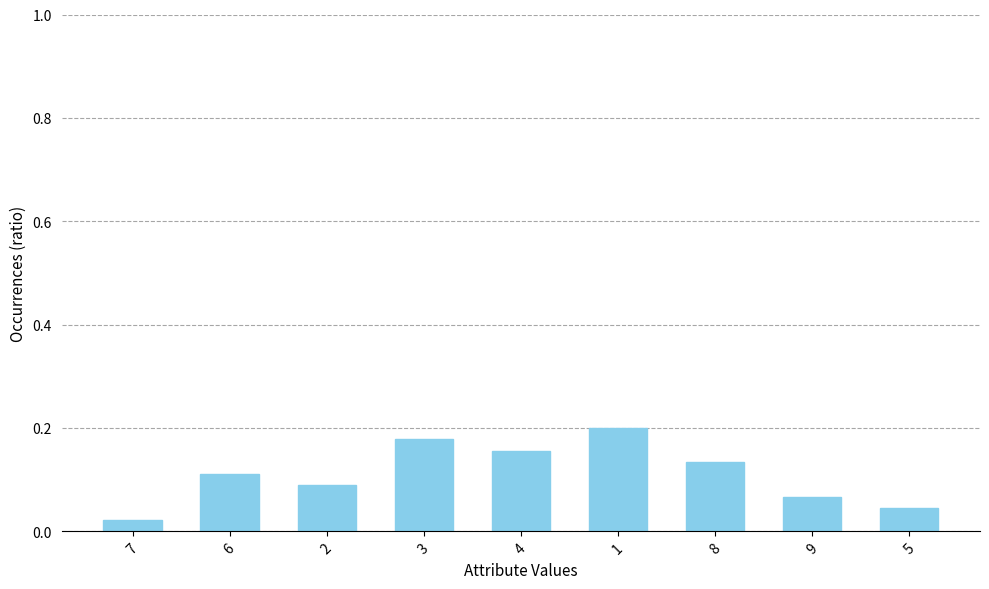

How many distinct data groups are displayed?

1